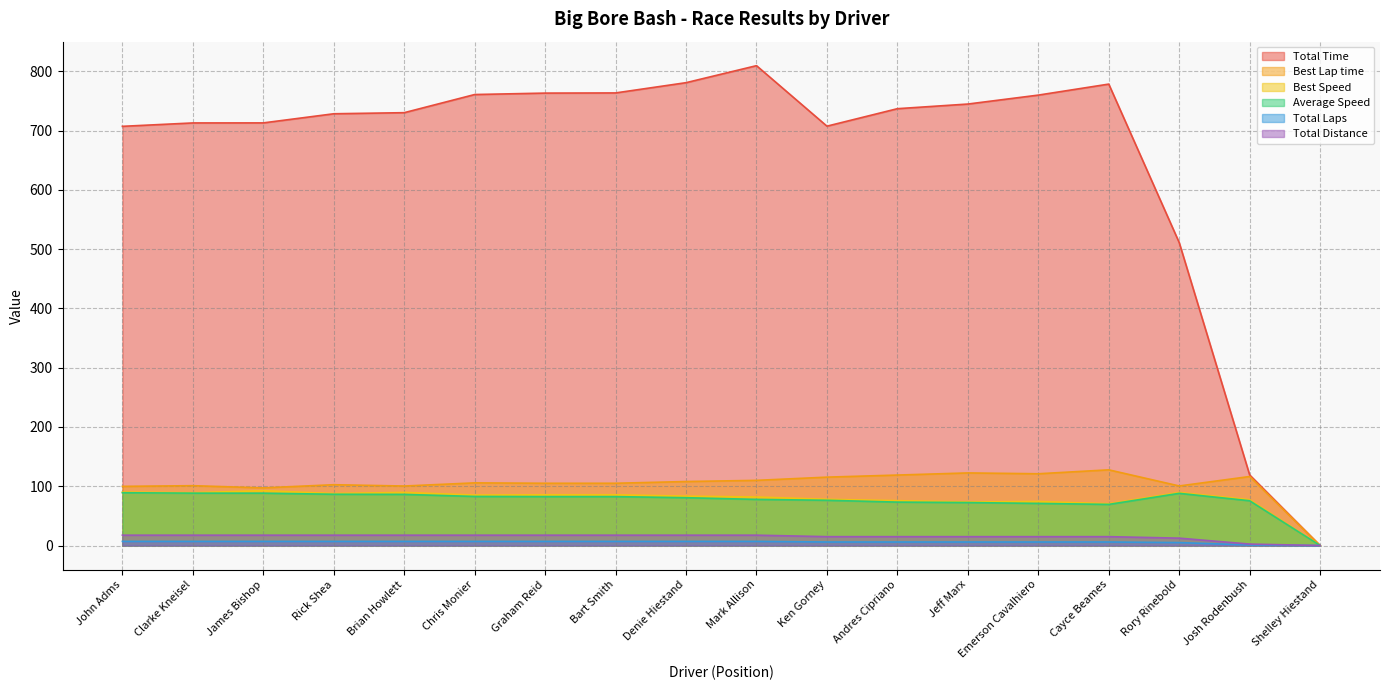

Reading right to left, list all the values displayed in this chart.

Total Time: 0.0	119.1	511.0	778.3	759.7	744.6	736.8	707.3	809.4	780.7	763.4	763.1	760.7	730.1	728.3	712.9	712.8	707.1
Best Lap time: 0.0	116.5	100.5	127.7	121.1	122.5	118.9	115.4	110.0	108.0	105.1	105.1	105.7	100.4	102.6	97.3	101.0	99.8
Best Speed: 0.0	77.3	89.5	70.5	74.3	73.5	75.7	78.0	81.8	83.3	85.7	85.7	85.1	89.6	87.7	92.5	89.1	90.2
Average Speed: 0.0	75.6	88.1	69.4	71.1	72.5	73.3	76.3	77.8	80.7	82.5	82.6	82.8	86.3	86.5	88.4	88.4	89.1
Total Laps: 0.0	1.0	5.0	6.0	6.0	6.0	6.0	6.0	7.0	7.0	7.0	7.0	7.0	7.0	7.0	7.0	7.0	7.0
Total Distance: 0.0	2.5	12.5	15.0	15.0	15.0	15.0	15.0	17.5	17.5	17.5	17.5	17.5	17.5	17.5	17.5	17.5	17.5